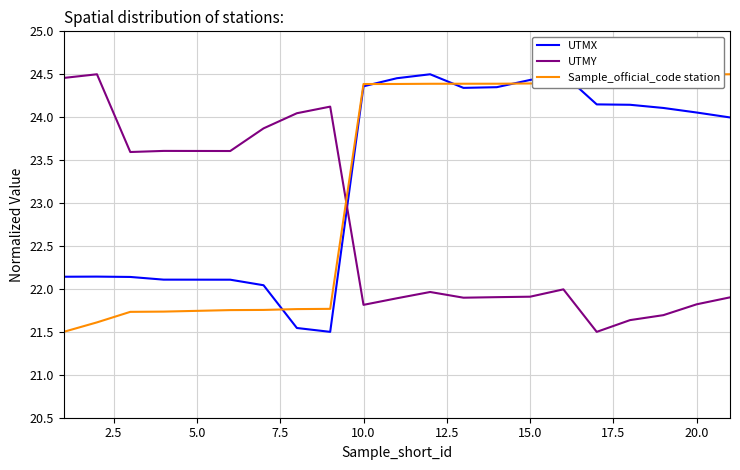

True or false: UTMX and UTMY intersect in this chart.

True